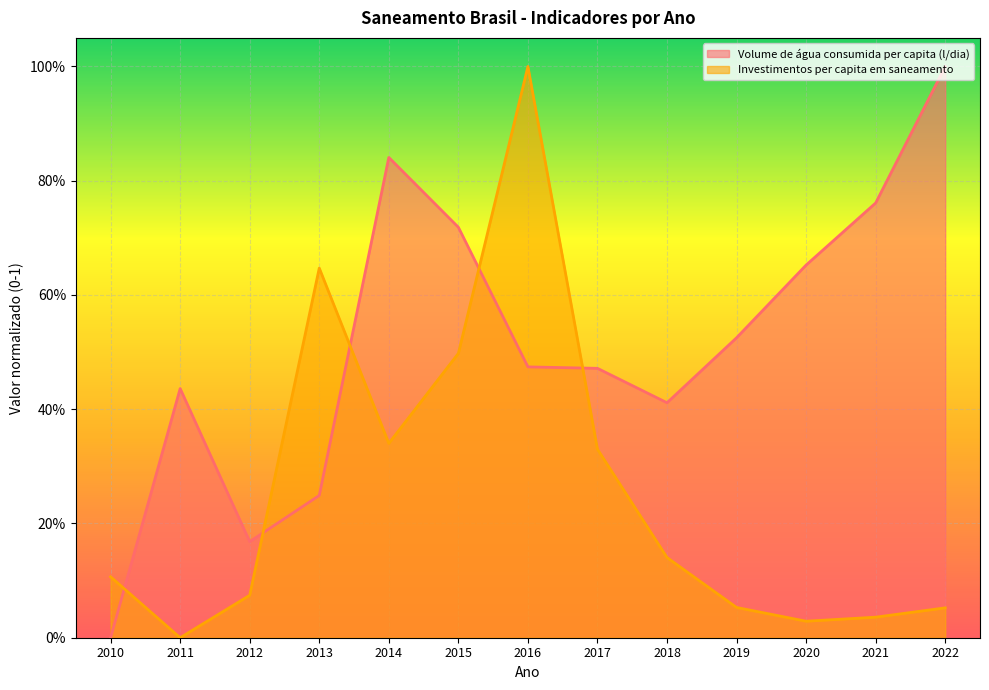

At which category does the chart reach its minimum across all series?

2010